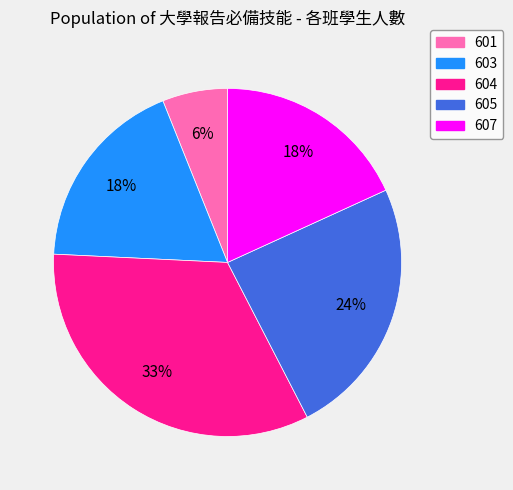

What percentage is the 607 slice, to the nearest percent?

18%